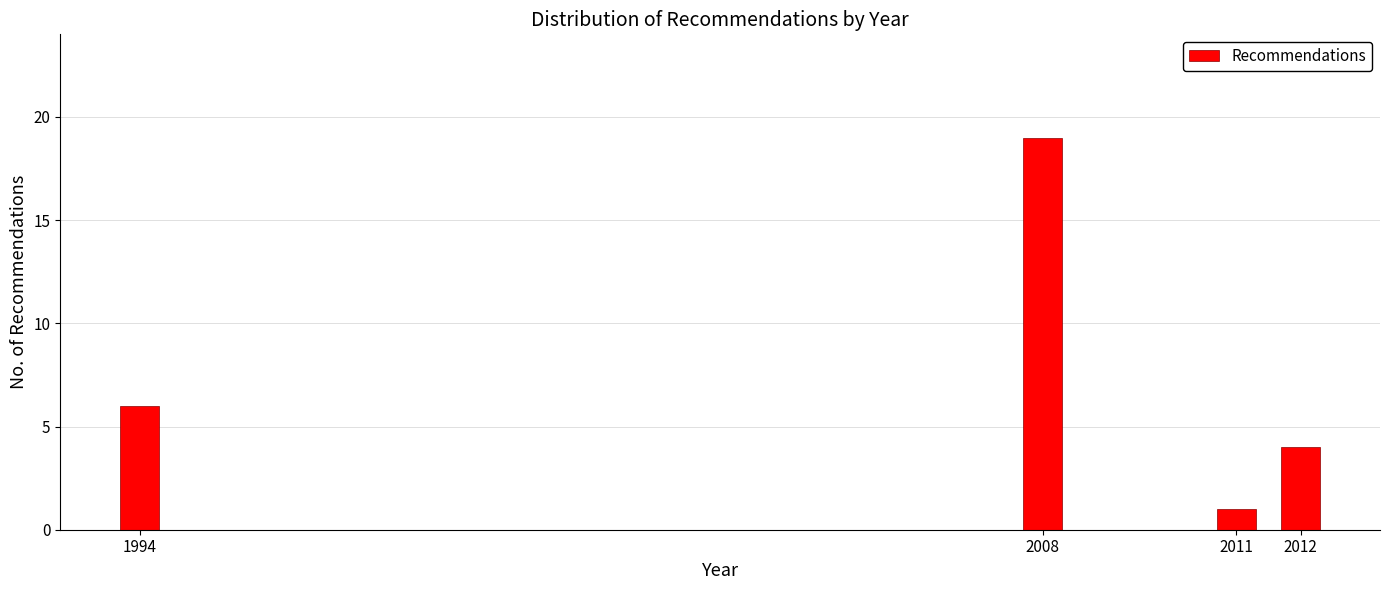

Reading left to right, what are all the values shown in this chart?

6	19	1	4